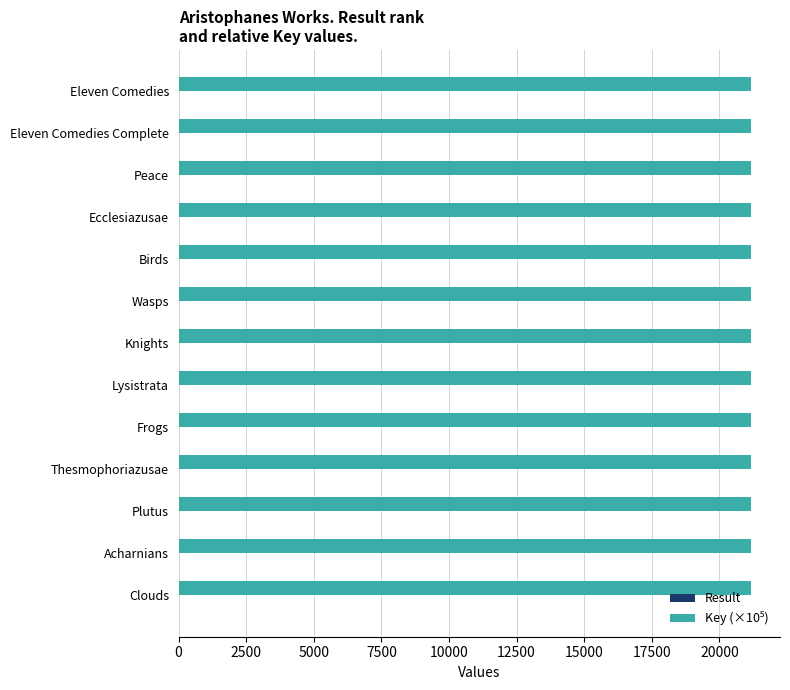

What is the maximum value shown in the chart?

21181.2